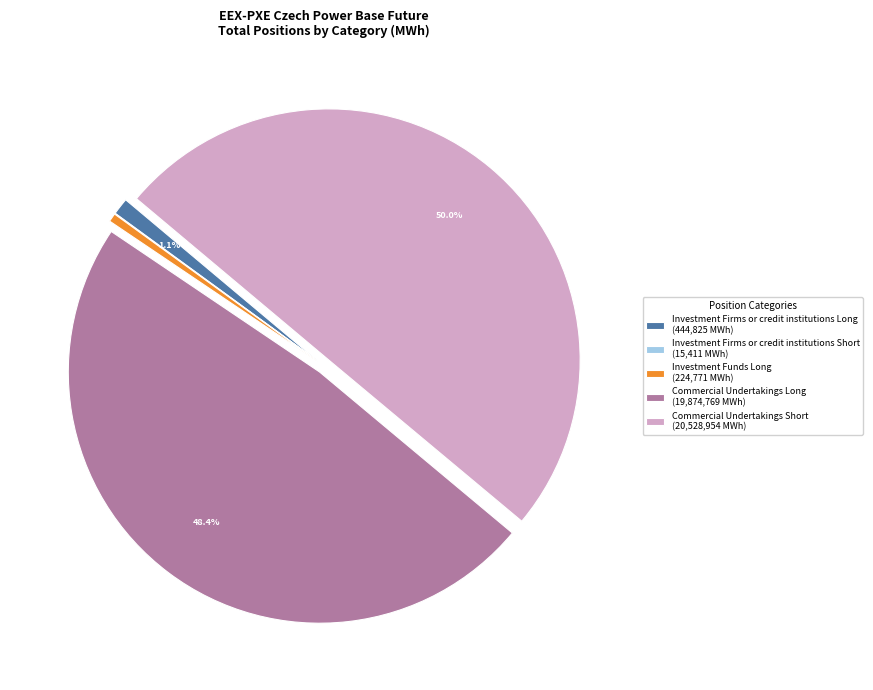

Which category has the biggest portion of the pie?

Commercial Undertakings Short (20,528,954 MWh)